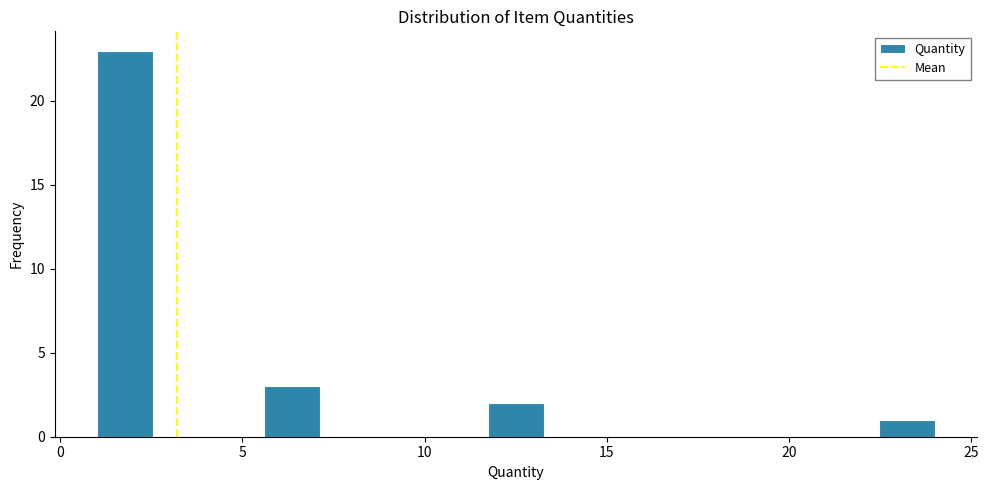

Around what value on the x-axis is the tallest bar? Give the approximate position of its centre, as read against the axis.

2.0